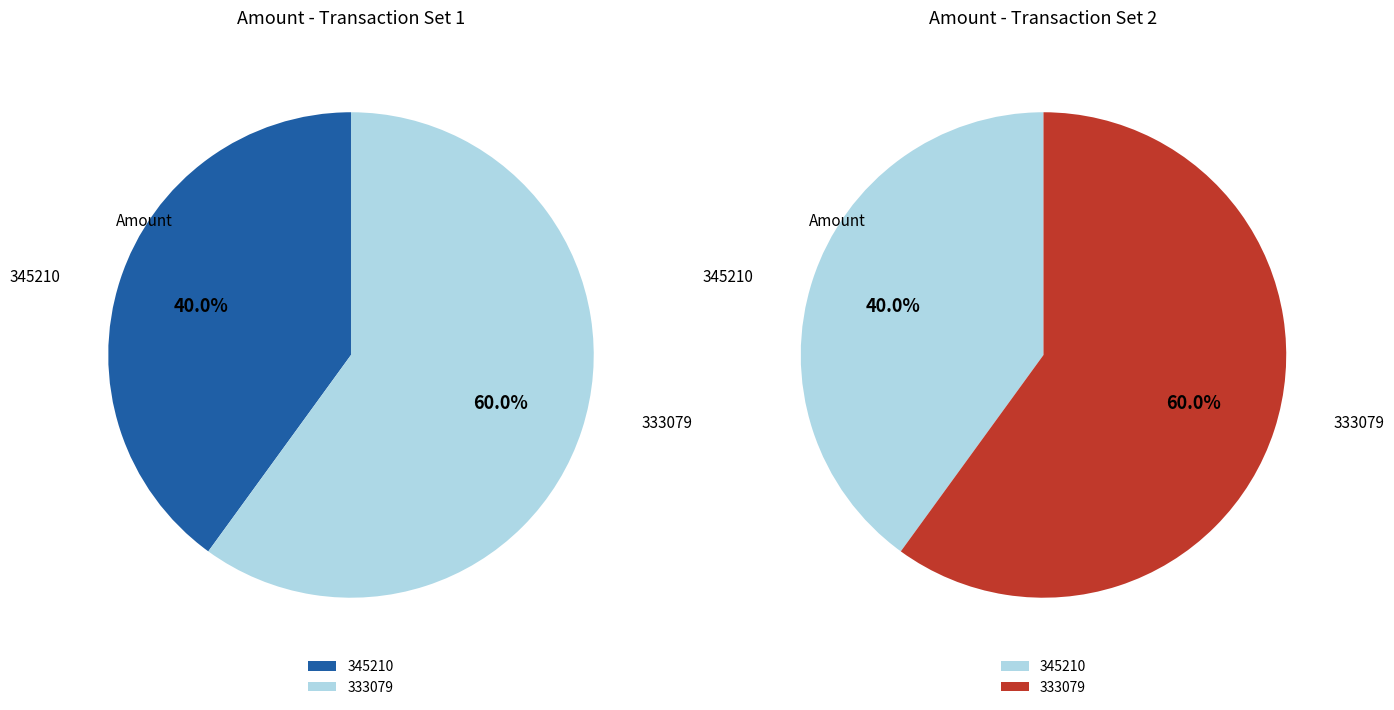

Which category has the smallest portion of the pie?

345210